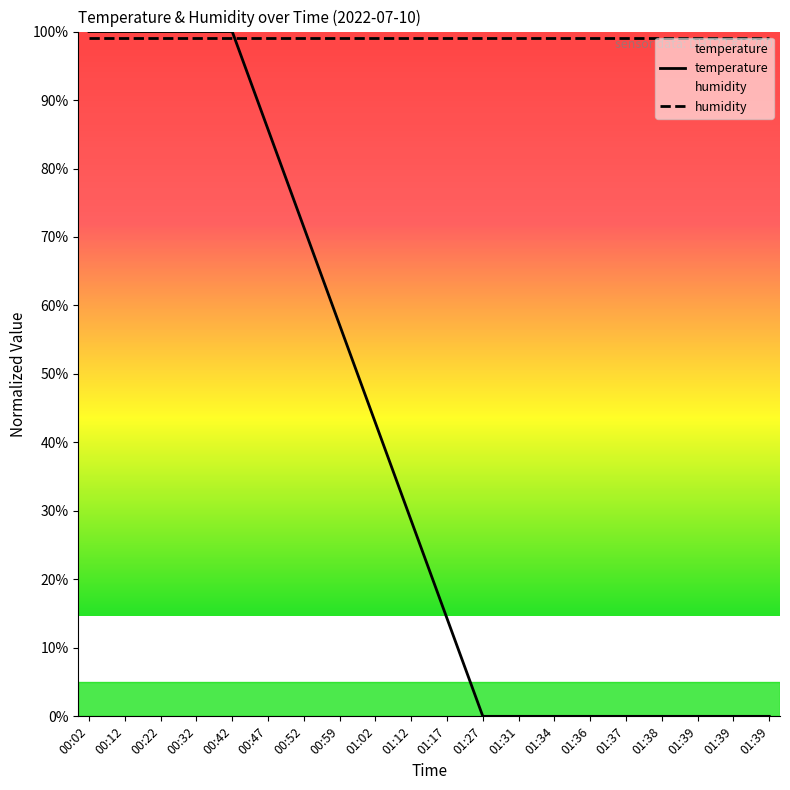

List the labels in order of value, smallest first.

01:27, 01:31, 01:34, 01:36, 01:37, 01:38, 01:39, 01:39, 01:39, 01:17, 01:12, 01:02, 00:59, 00:52, 00:47, 00:02, 00:12, 00:22, 00:32, 00:42